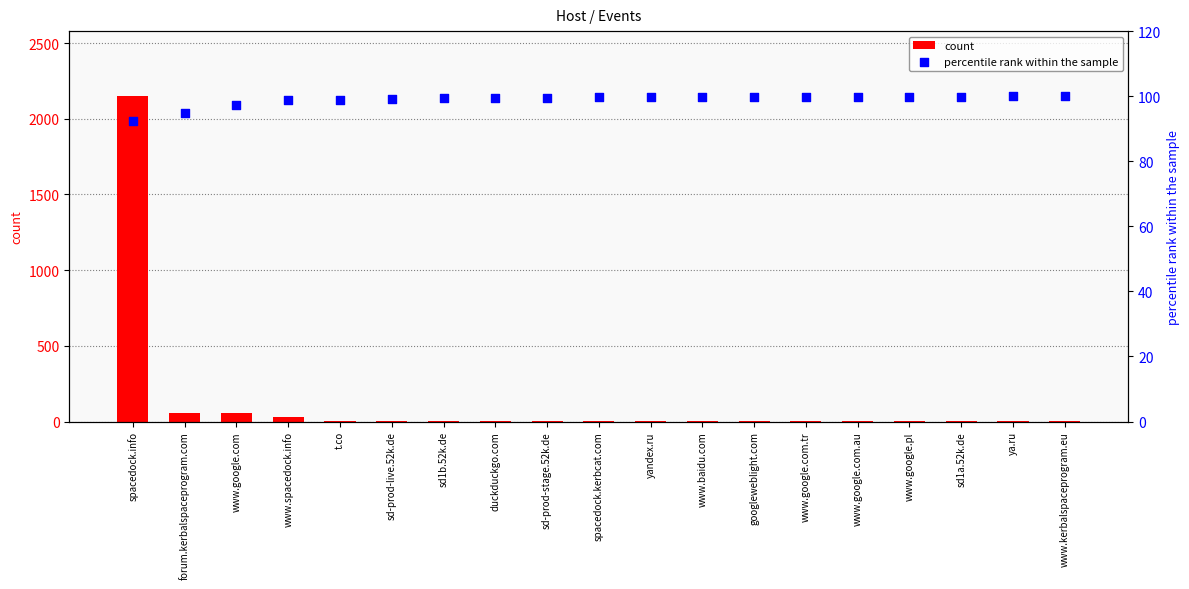

At which category is the sum across all series the highest?

spacedock.info